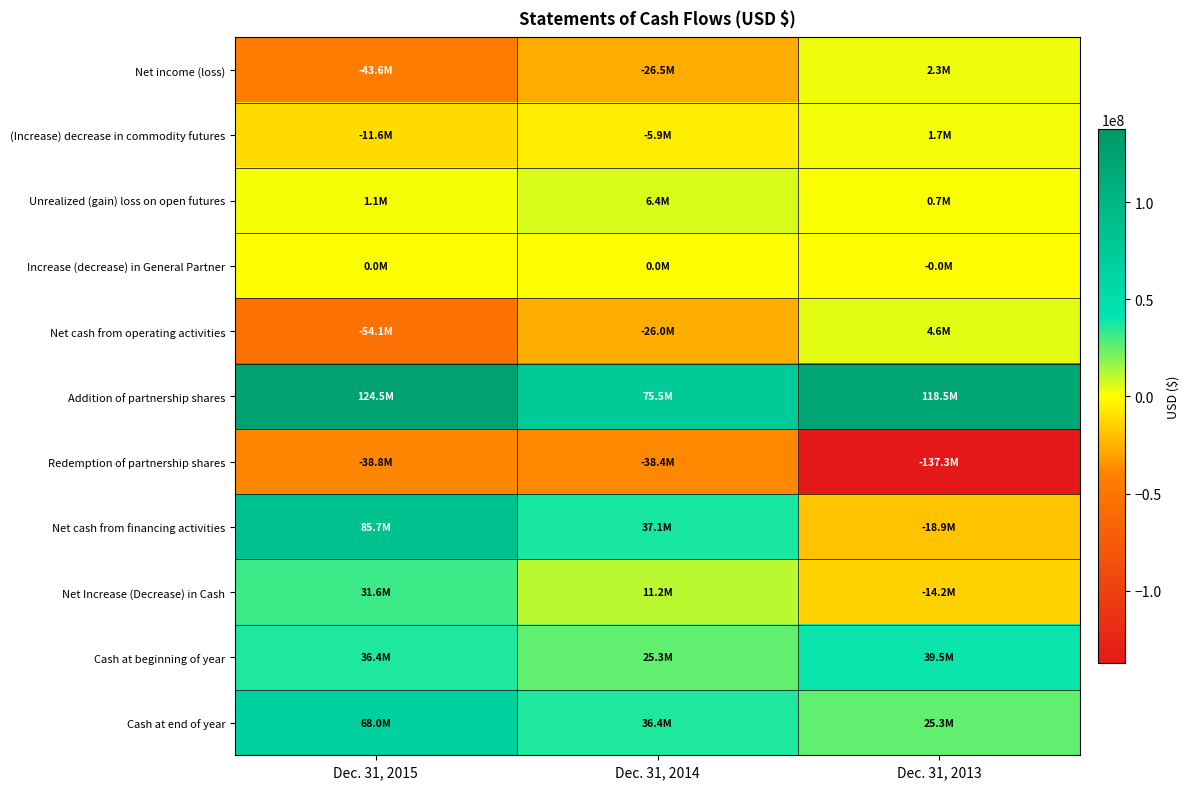

Reading left to right, transcribe all the data shown in this chart.

Net income (loss): Dec. 31, 2015=-43645160	Dec. 31, 2014=-26451869	Dec. 31, 2013=2260564
(Increase) decrease in commodity futures: Dec. 31, 2015=-11579384	Dec. 31, 2014=-5881741	Dec. 31, 2013=1663093
Unrealized (gain) loss on open futures: Dec. 31, 2015=1095250	Dec. 31, 2014=6375760	Dec. 31, 2013=710660
Increase (decrease) in General Partner: Dec. 31, 2015=27097	Dec. 31, 2014=4068	Dec. 31, 2013=-10163
Net cash from operating activities: Dec. 31, 2015=-54141453	Dec. 31, 2014=-25990897	Dec. 31, 2013=4605481
Addition of partnership shares: Dec. 31, 2015=124538212	Dec. 31, 2014=75499118	Dec. 31, 2013=118483039
Redemption of partnership shares: Dec. 31, 2015=-38808966	Dec. 31, 2014=-38357031	Dec. 31, 2013=-137337227
Net cash from financing activities: Dec. 31, 2015=85729246	Dec. 31, 2014=37142087	Dec. 31, 2013=-18854188
Net Increase (Decrease) in Cash: Dec. 31, 2015=31587793	Dec. 31, 2014=11151190	Dec. 31, 2013=-14248707
Cash at beginning of year: Dec. 31, 2015=36408502	Dec. 31, 2014=25257312	Dec. 31, 2013=39506019
Cash at end of year: Dec. 31, 2015=67996295	Dec. 31, 2014=36408502	Dec. 31, 2013=25257312